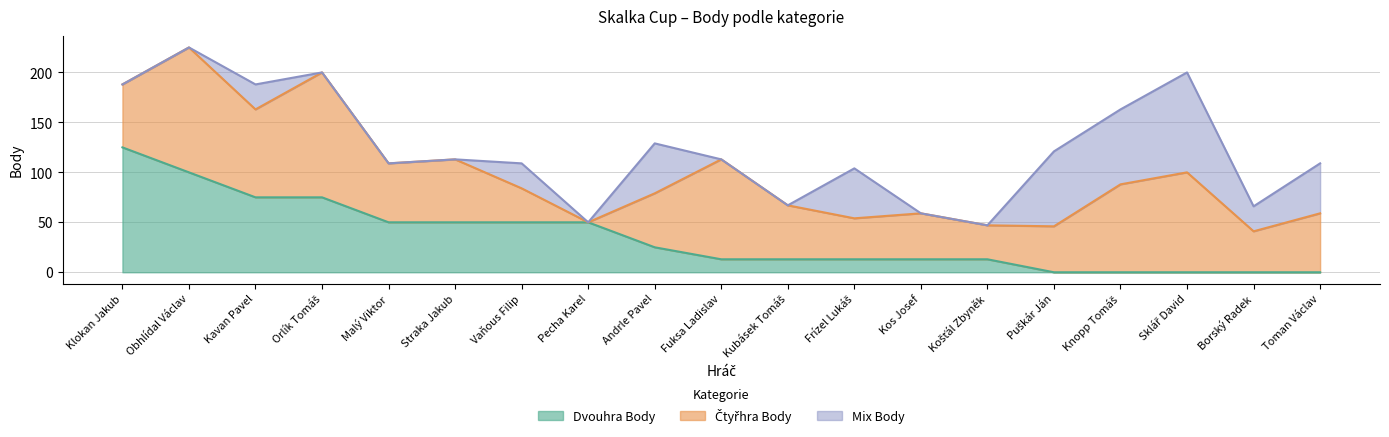

The Dvouhra Body series shows 125 at Klokan Jakub. True or false?

True